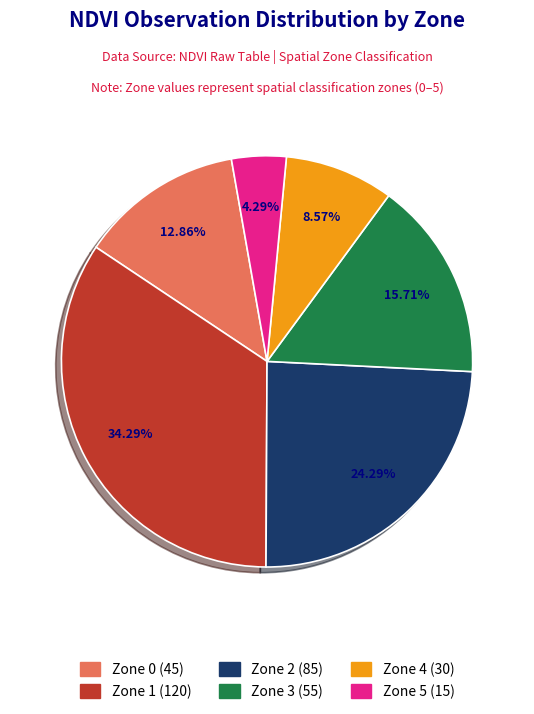

Rank the categories by value from lowest to highest.

Zone 5, Zone 4, Zone 0, Zone 3, Zone 2, Zone 1